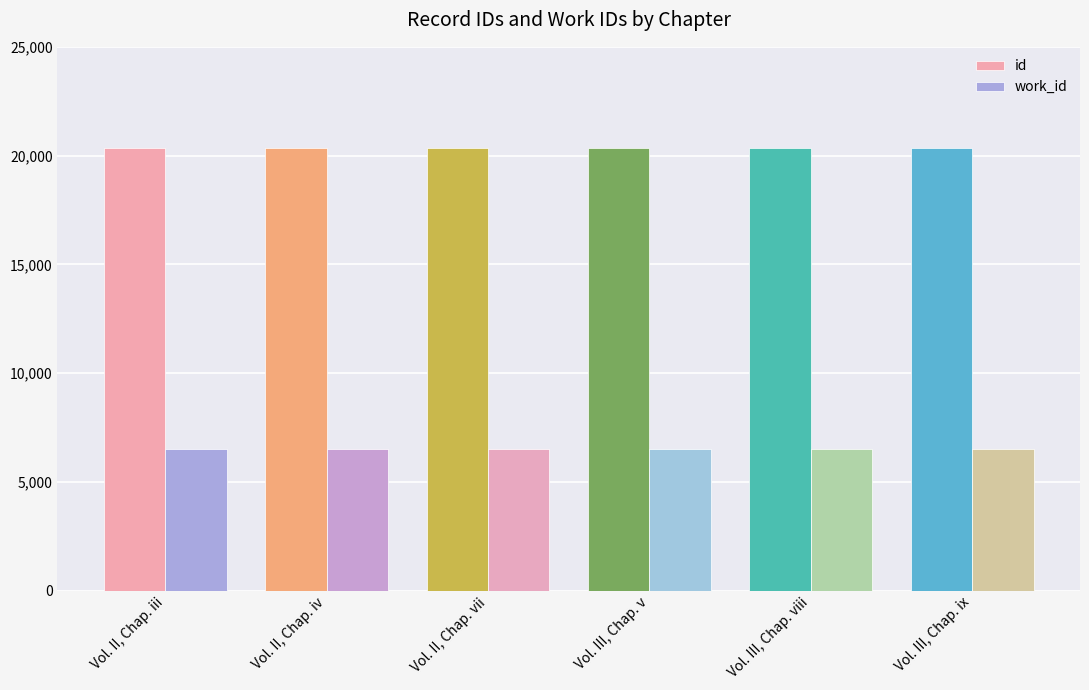

List the series in order of their peak value, lowest first.

work_id, id